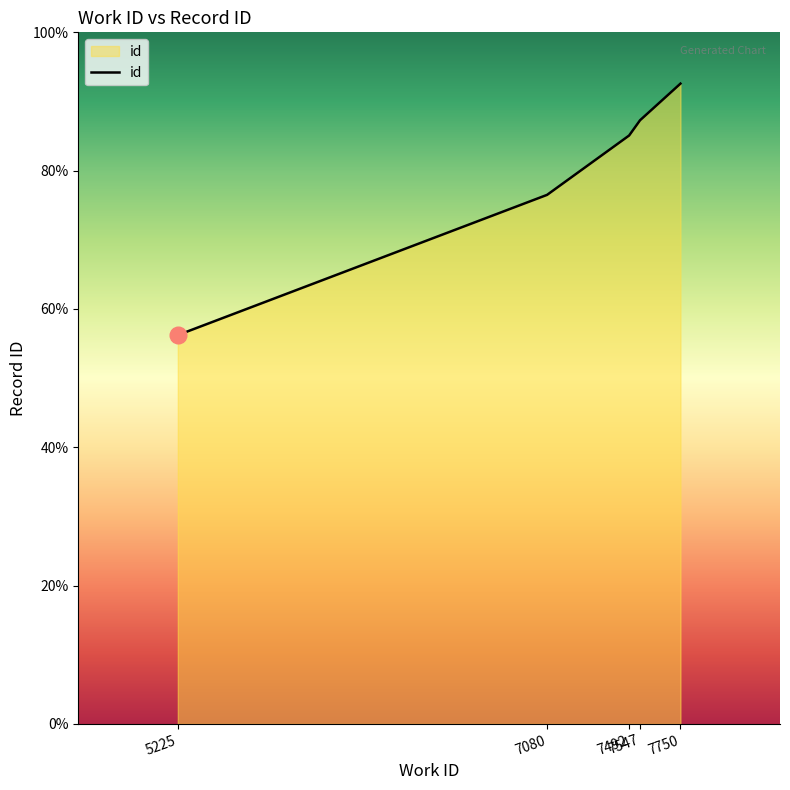

Reading left to right, transcribe all the data shown in this chart.

5225=14056	7080=19125	7492=21270	7547=21822	7750=23146